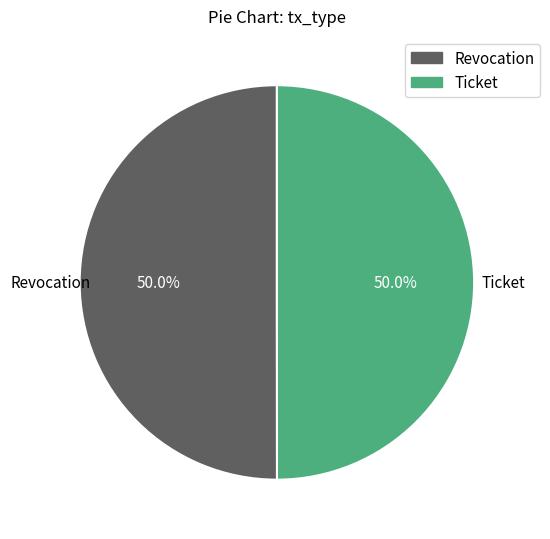

Approximately how many times larger is the value at Ticket compared to Revocation?

1.0